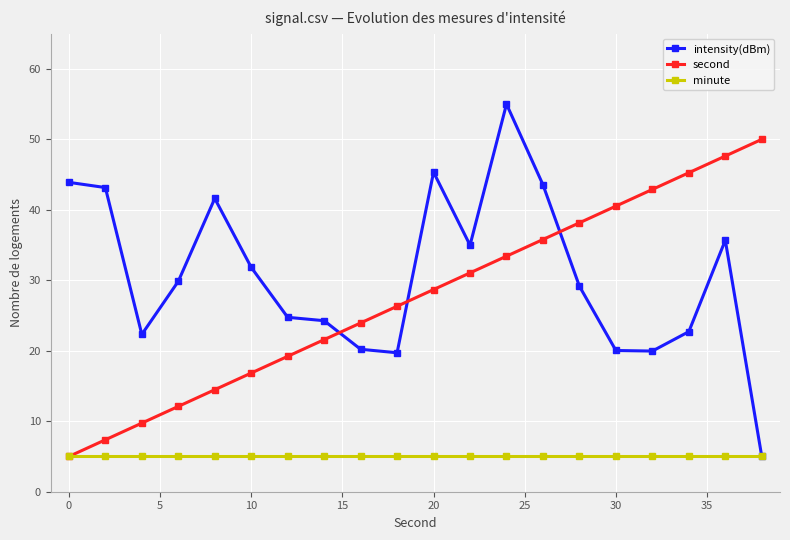

Count the number of data series in this chart.

3